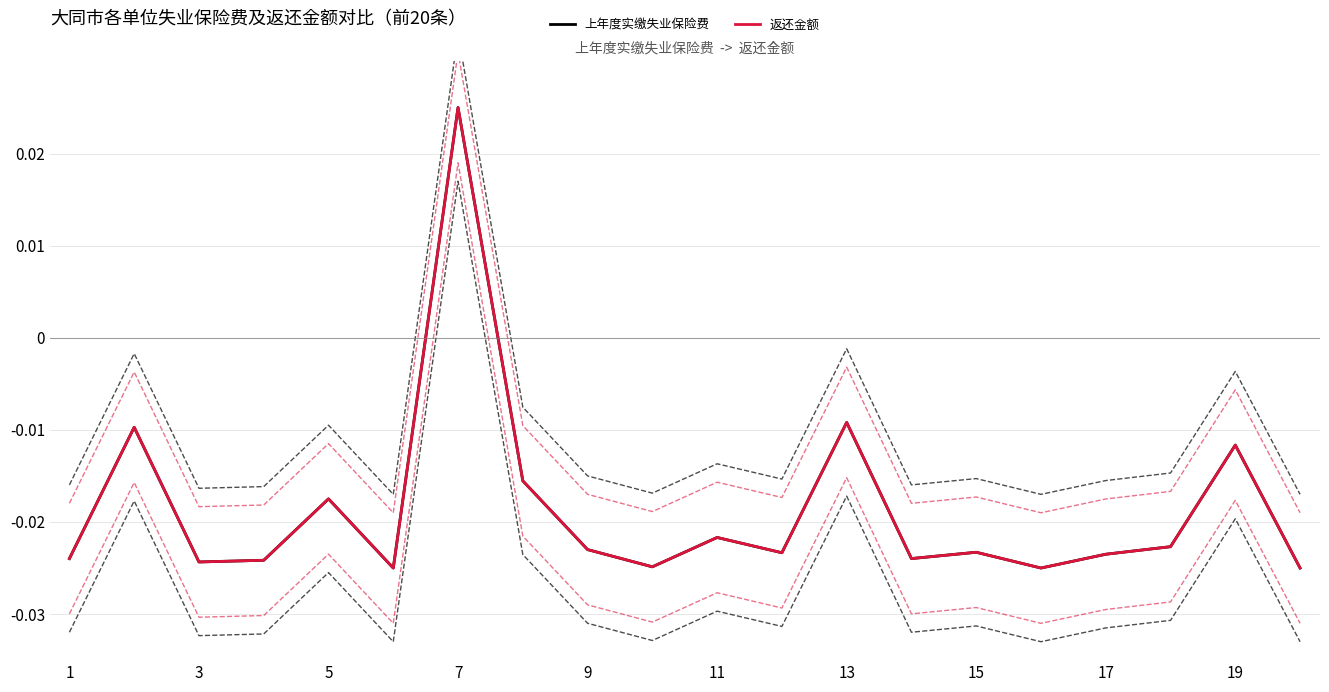

Which category has the highest value in the 上年度实缴失业保险费 series?

7